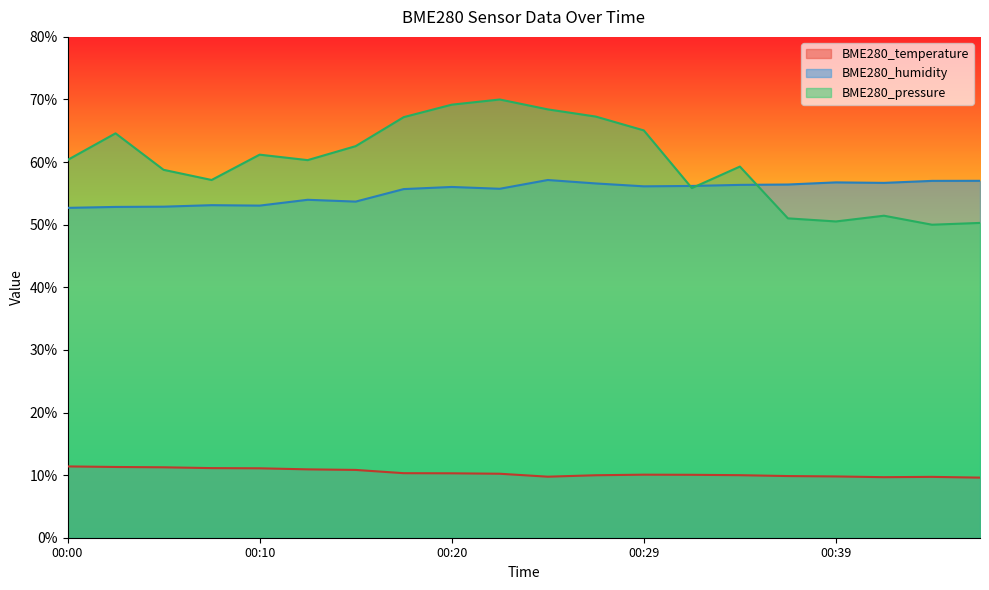

True or false: BME280_pressure_scaled has a value of 0.9 at 00:07.

False